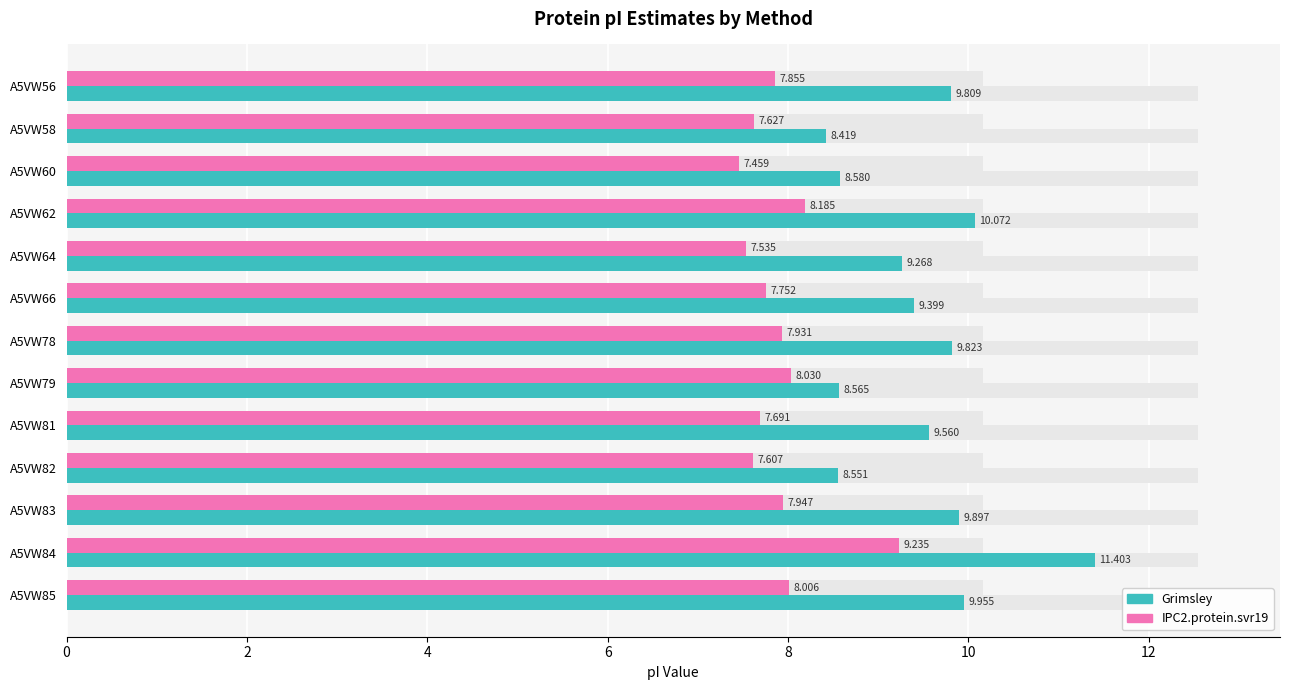

At A5VW60, list the series in order from smallest to largest.

IPC2.protein.svr19, Grimsley